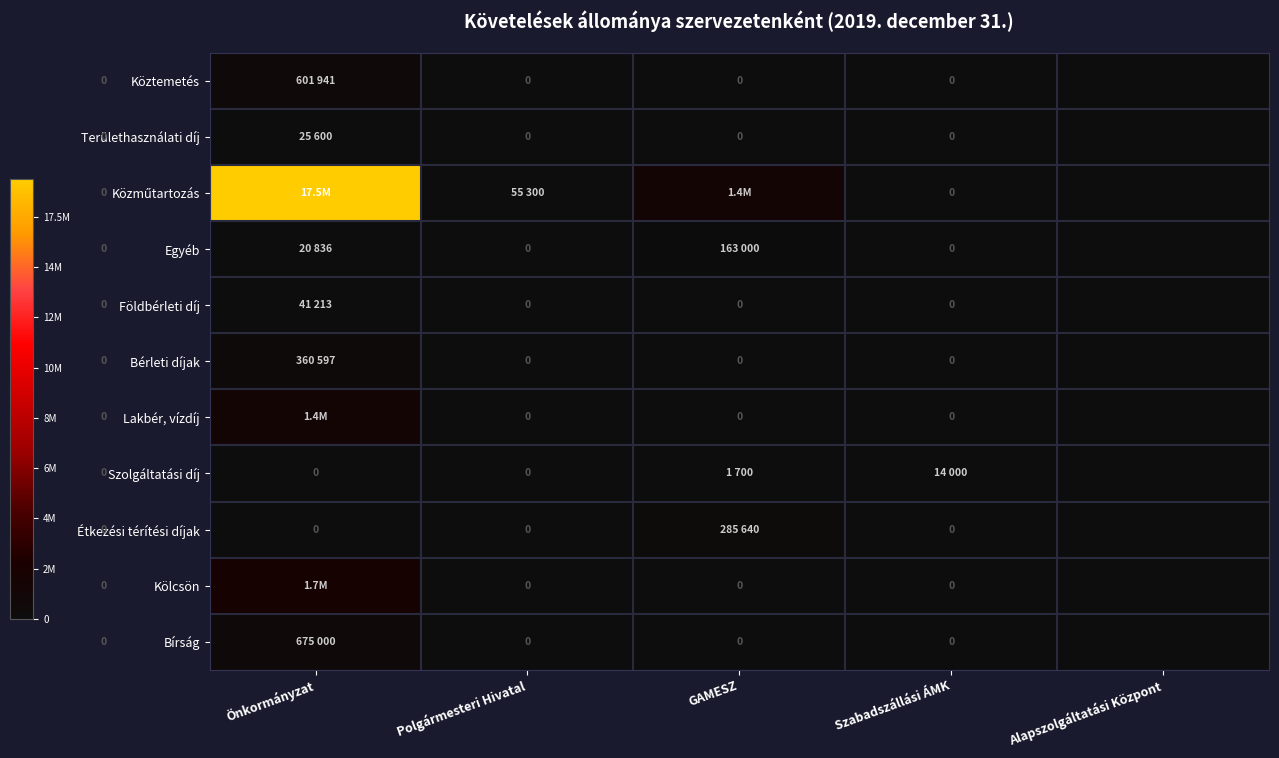

Between Önkormányzat and Polgármesteri Hivatal, which series saw the biggest shift?

Közműtartozás